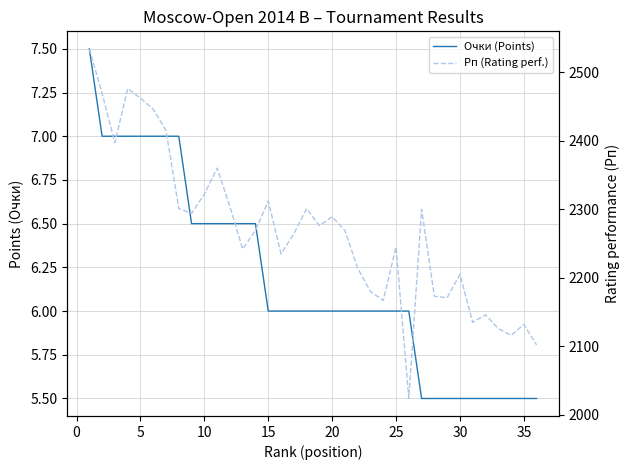

What is the minimum value for Очки (Points)?

5.5